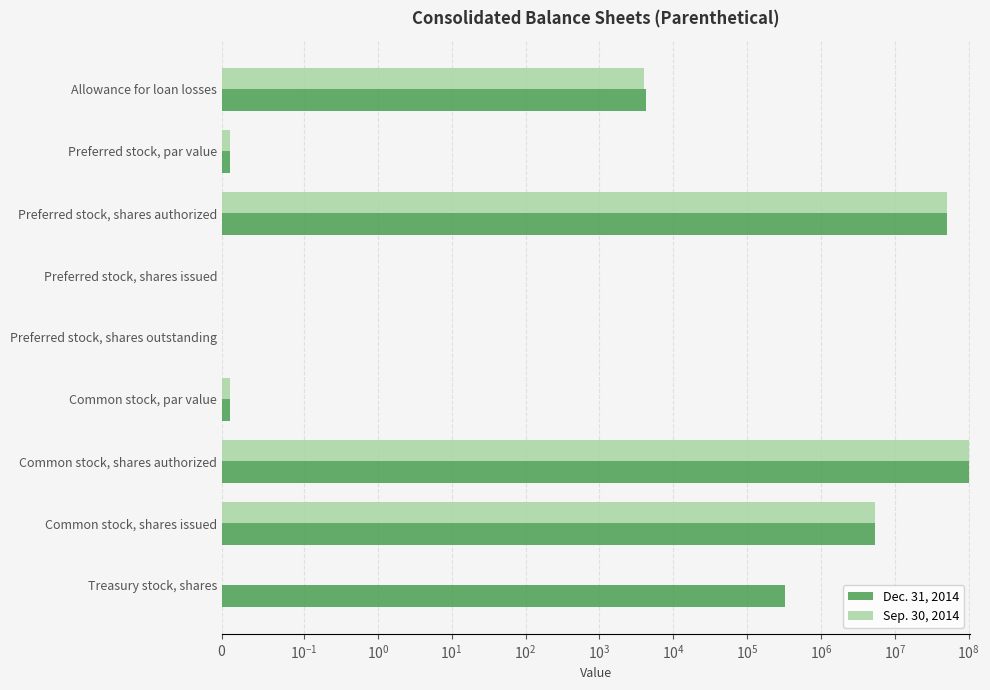

Between Preferred stock, par value and Common stock, par value, which series saw the biggest shift?

Dec. 31, 2014